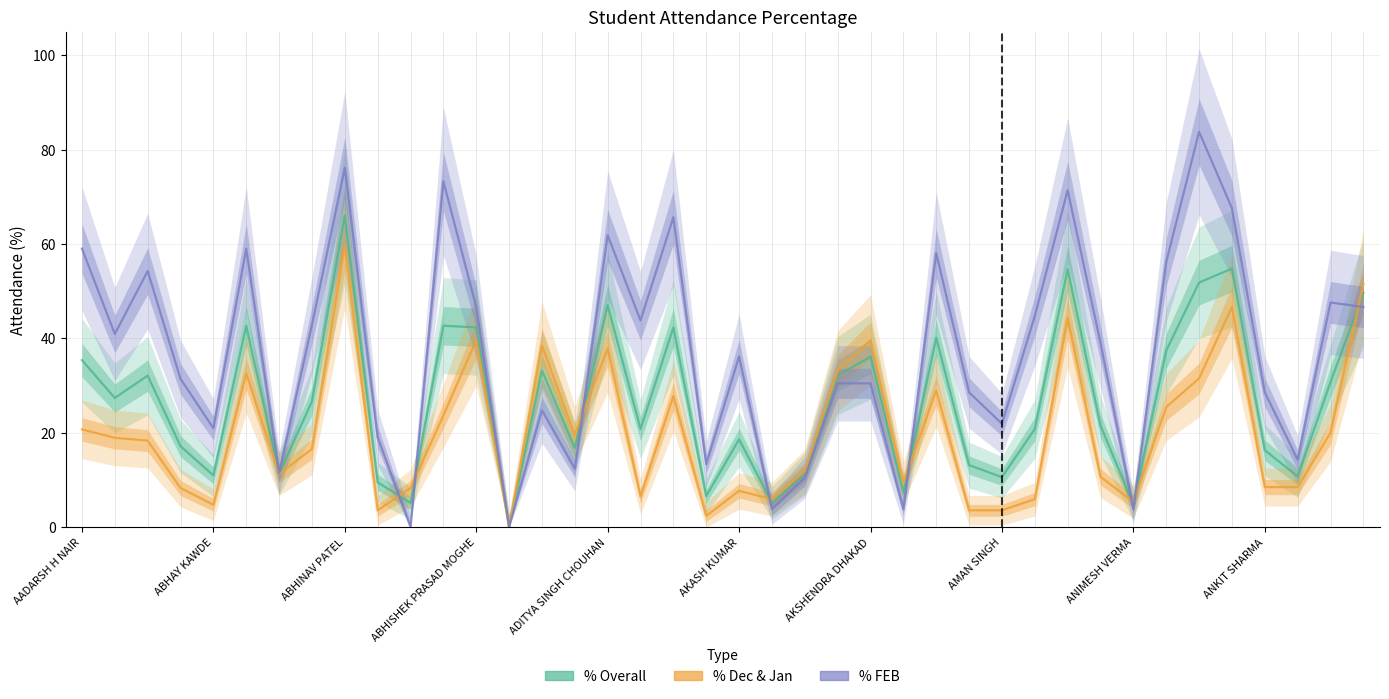

In % FEB, how many points are higher than both neighbors (excluding endpoints)?

12